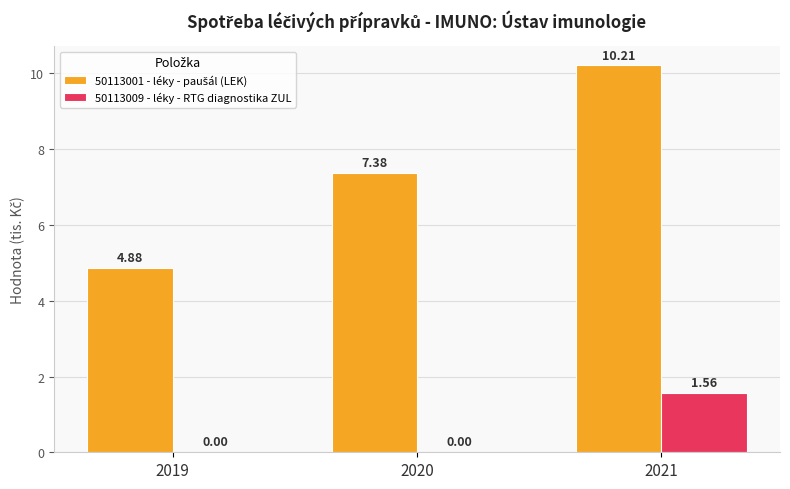

How many positive values does the 50113009 - léky - RTG diagnostika ZUL series have?

1